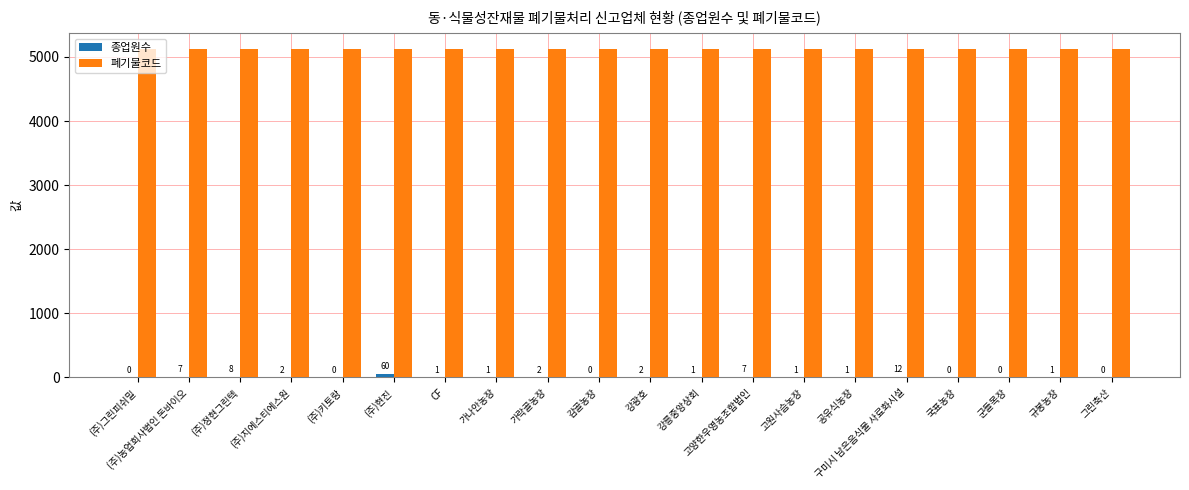

What is the maximum value shown in the chart?

5117